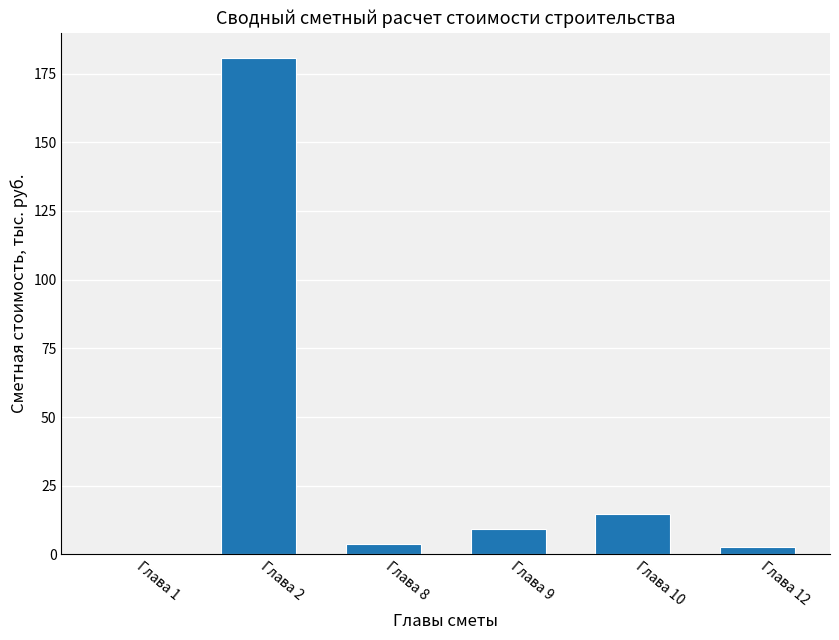

Are the bars horizontal?

No